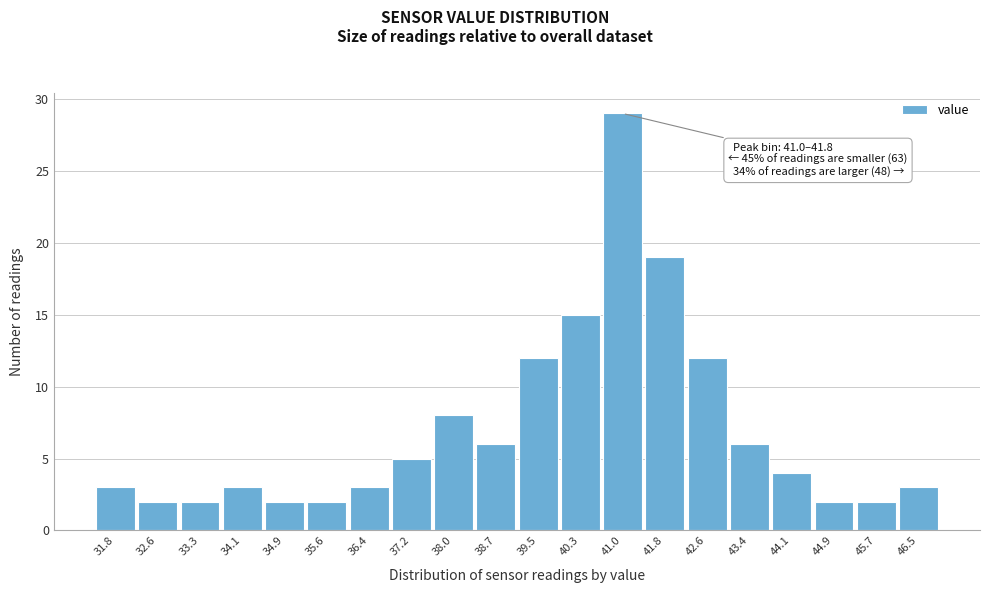

Reading left to right, transcribe all the data shown in this chart.

3	2	2	3	2	2	3	5	8	6	12	15	29	19	12	6	4	2	2	3